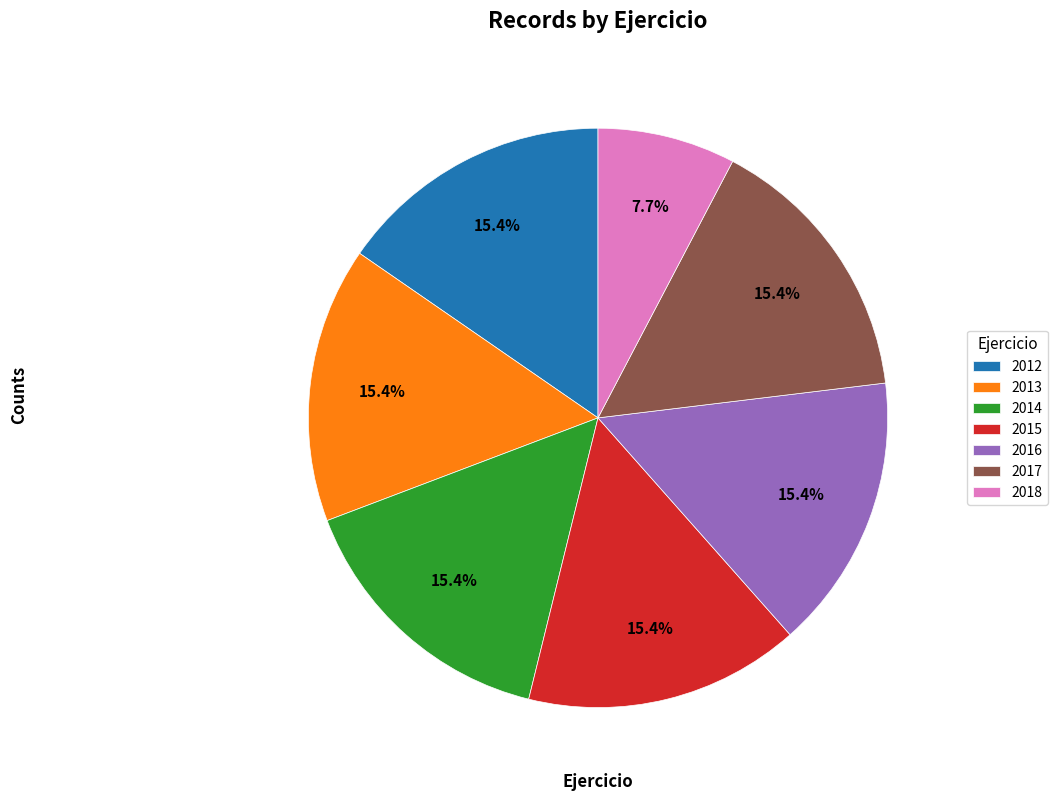

Count the number of slices in the pie.

7